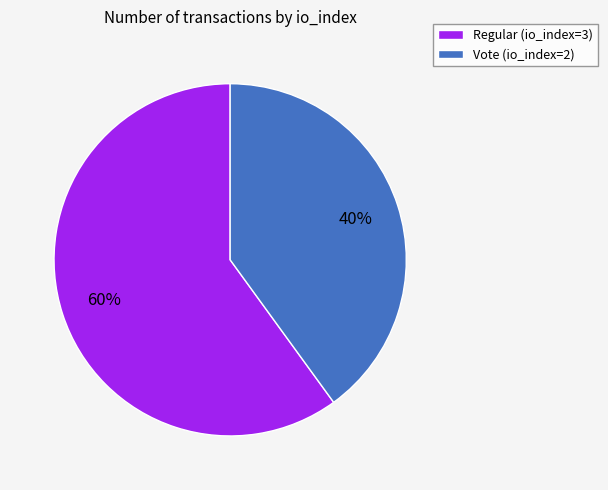

Which slice is the smallest?

Vote (io_index=2)